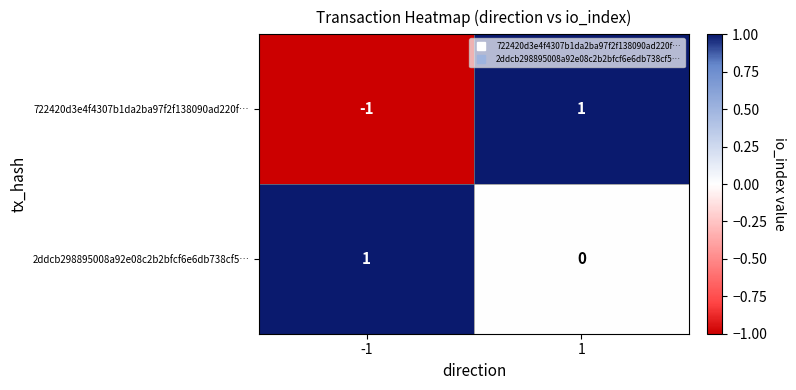

List the series in order of their overall mean, highest first.

2ddcb298895008a92e08c2b2bfcf6e6db738cf5…, 722420d3e4f4307b1da2ba97f2f138090ad220f…